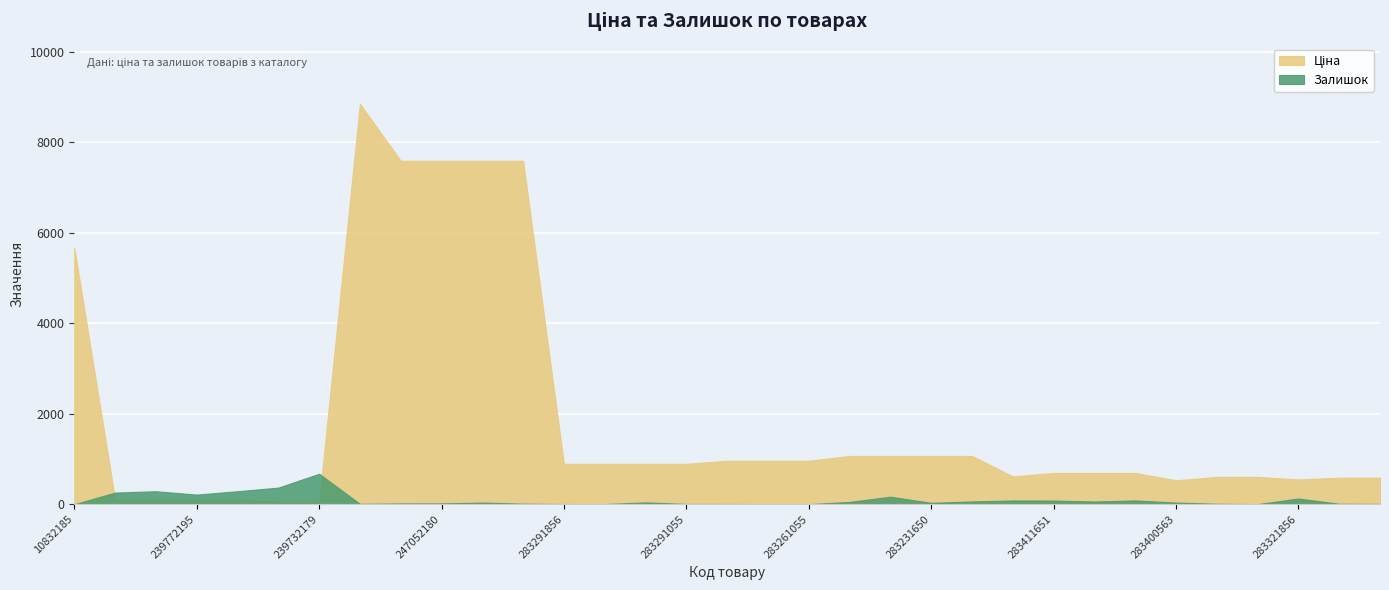

True or false: Залишок has a value of 1104.5 at 239732179.

False